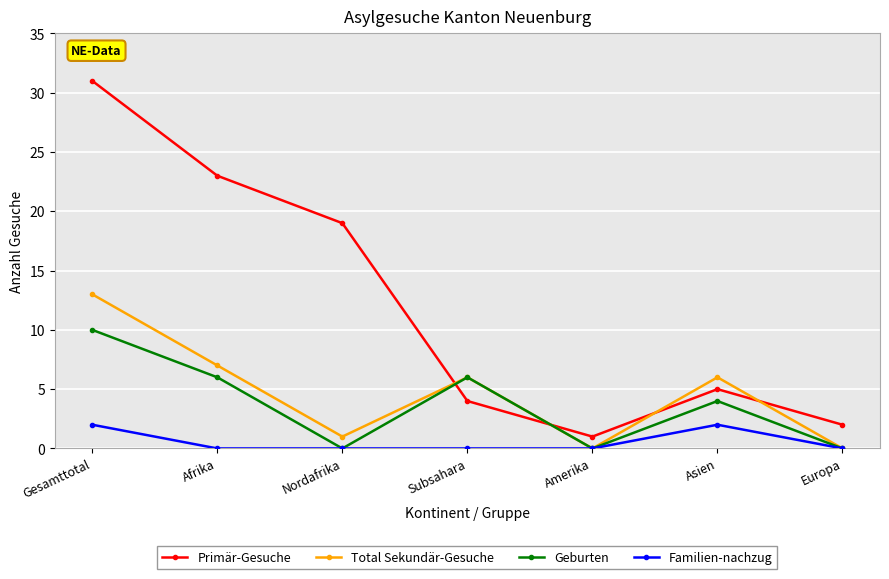

Is this an area chart (filled region under the line)?

No